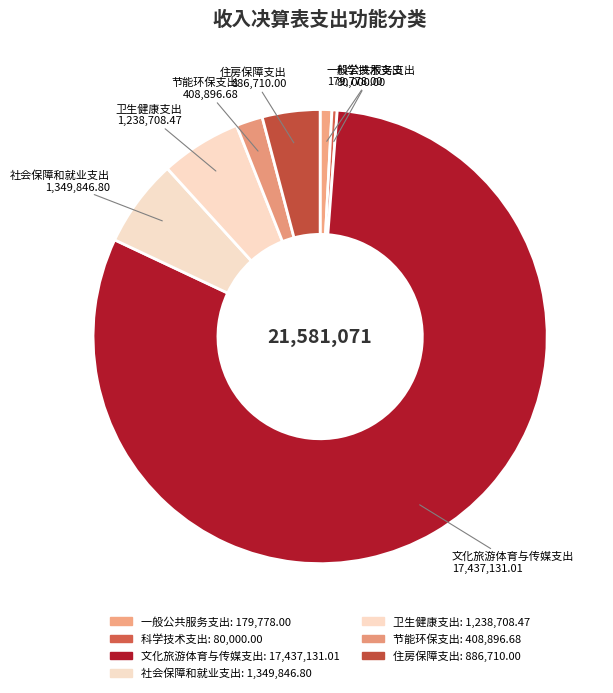

How many segments does this pie chart have?

7